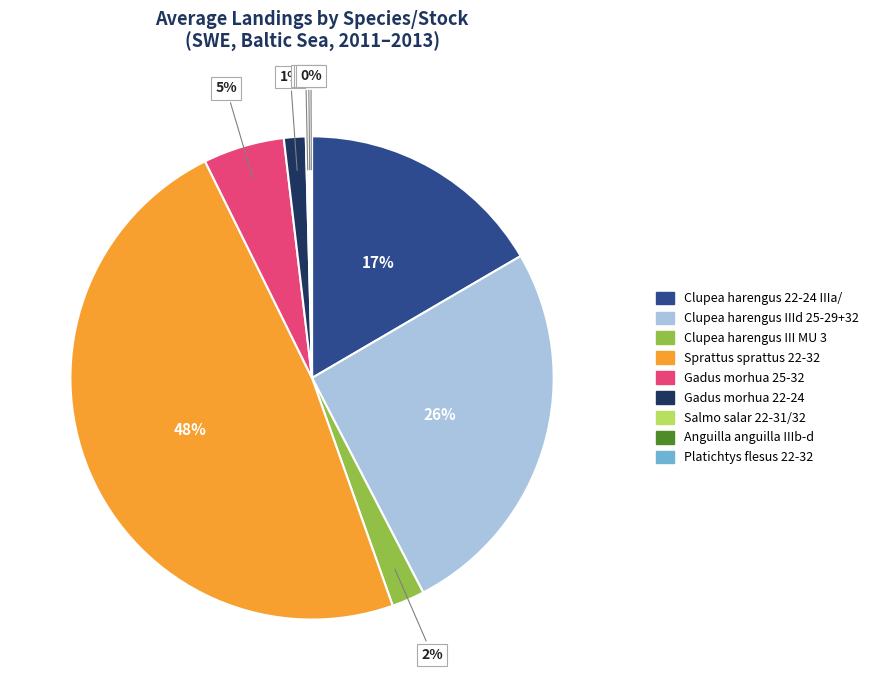

To the nearest percent, what is the difference between the largest and smallest slice percentages?

48%